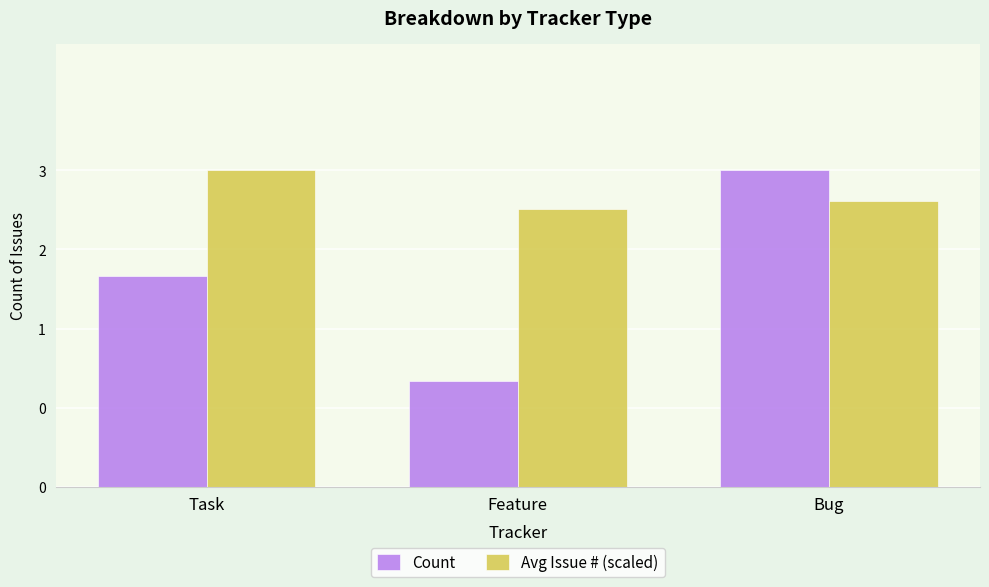

What is the difference between the highest and lowest values at Bug?

0.3